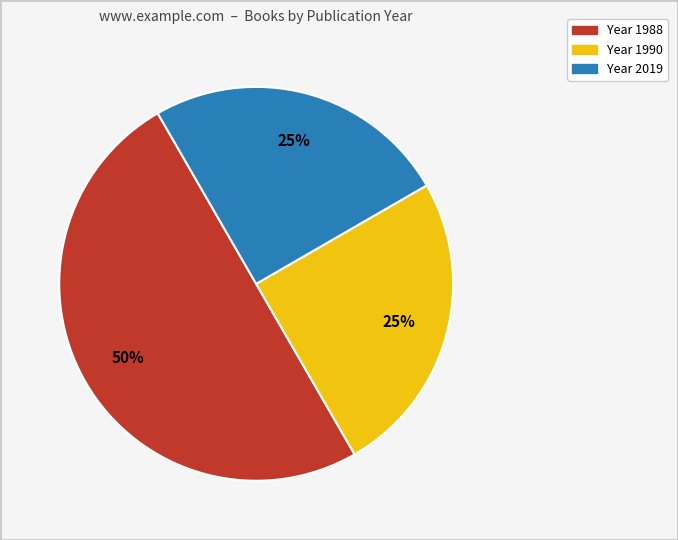

To the nearest percent, what is the average slice percentage?

33%